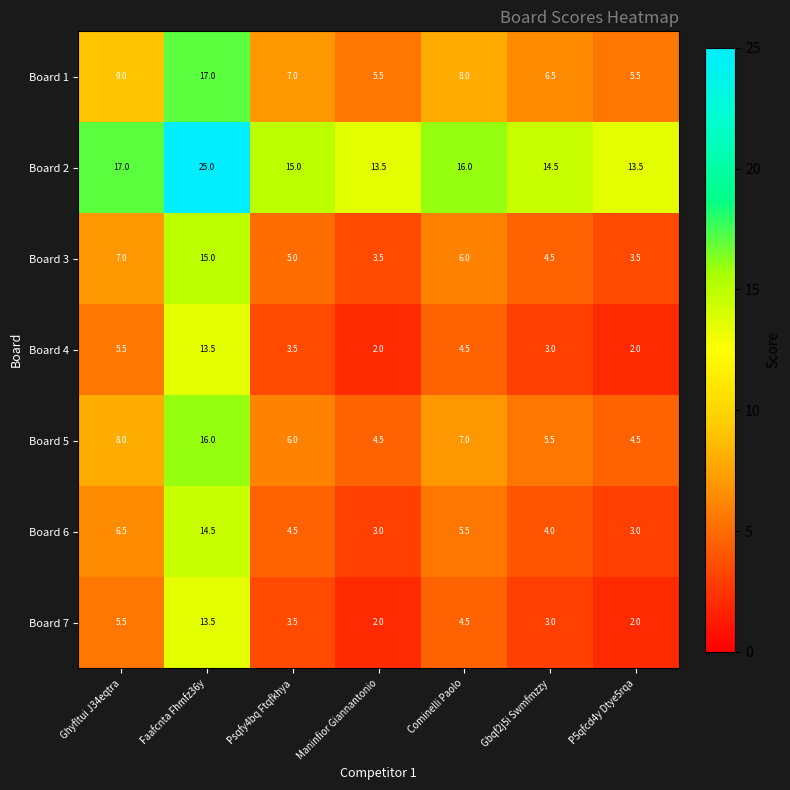

At which category is the sum across all series the highest?

Faafcnta Fhmfz36y